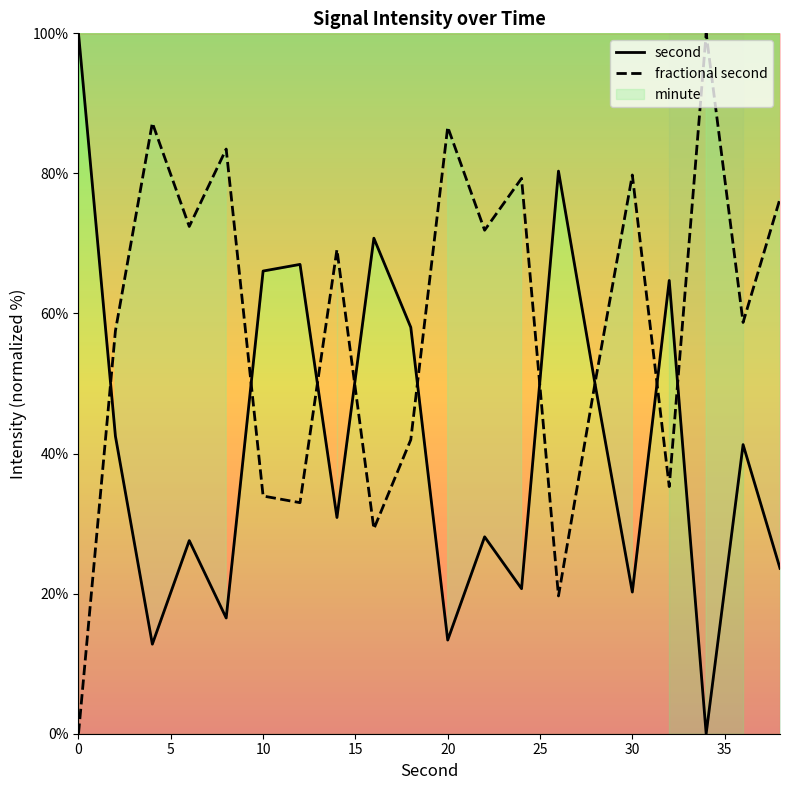

List the series in order of their overall mean, highest first.

fractional second, second